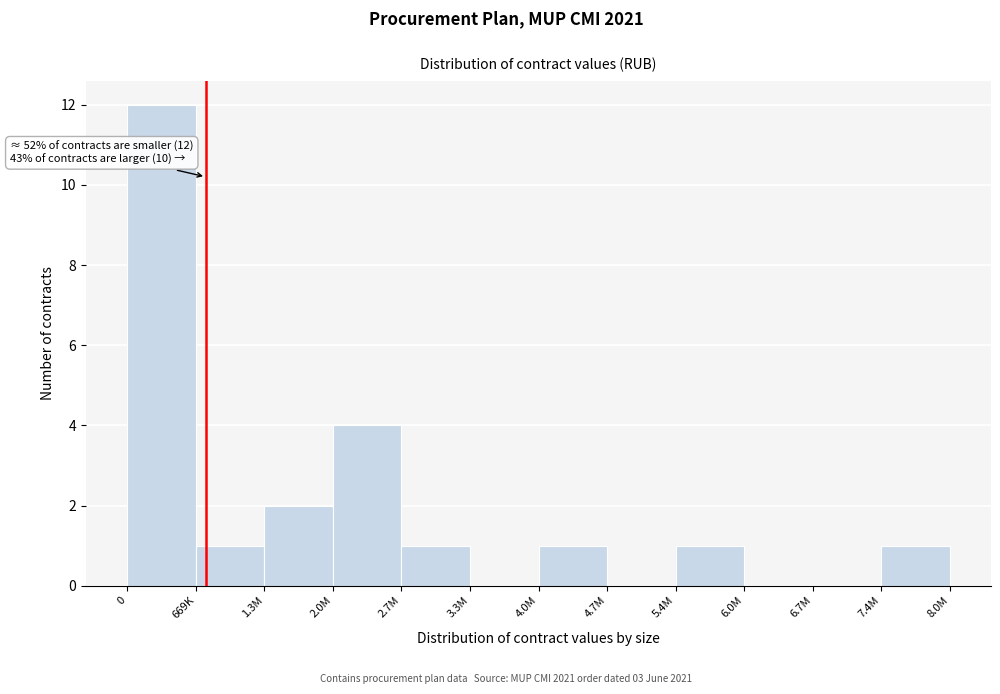

Reading left to right, transcribe all the data shown in this chart.

0=12	669K=1	1.3M=2	2.0M=4	2.7M=1	3.3M=0	4.0M=1	4.7M=0	5.4M=1	6.0M=0	6.7M=0	7.4M=1